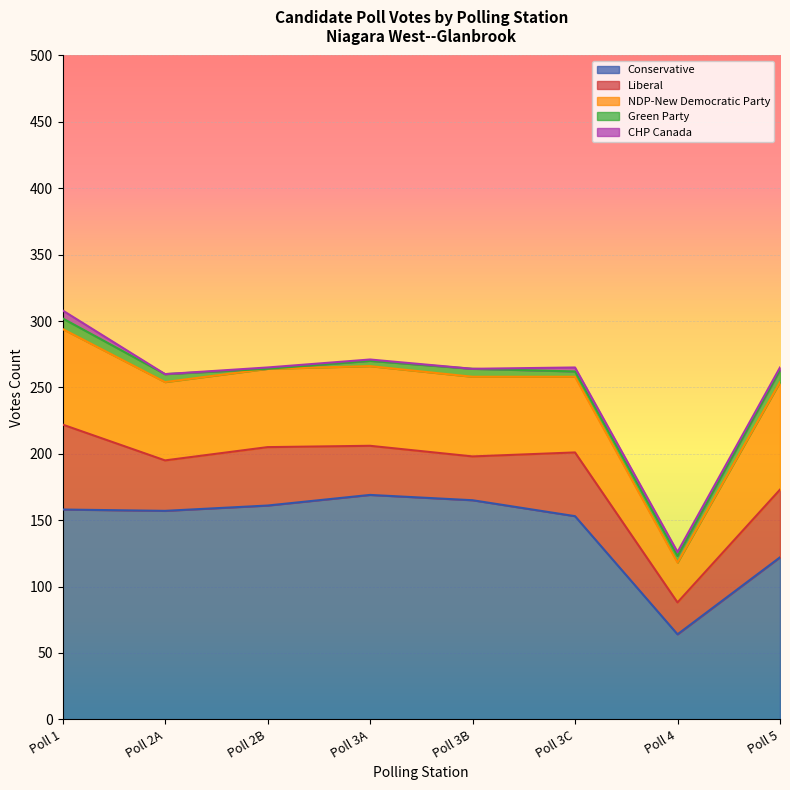

What is the value of the Green Party point at the 6th from the left?

4